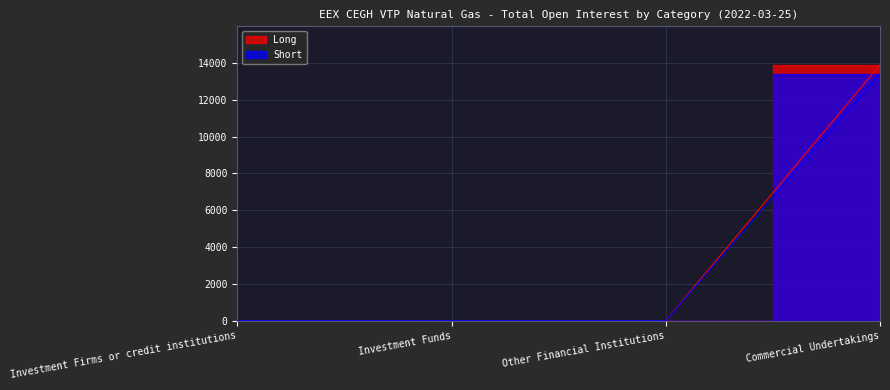

What is the difference between the maximum and minimum values in the Short series?

13415